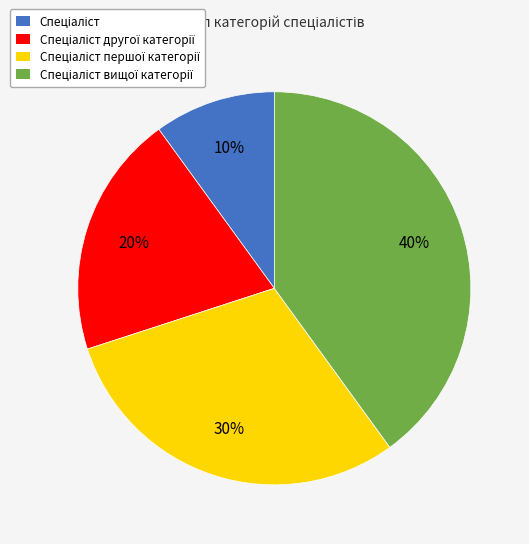

How many slices are in this pie chart?

4